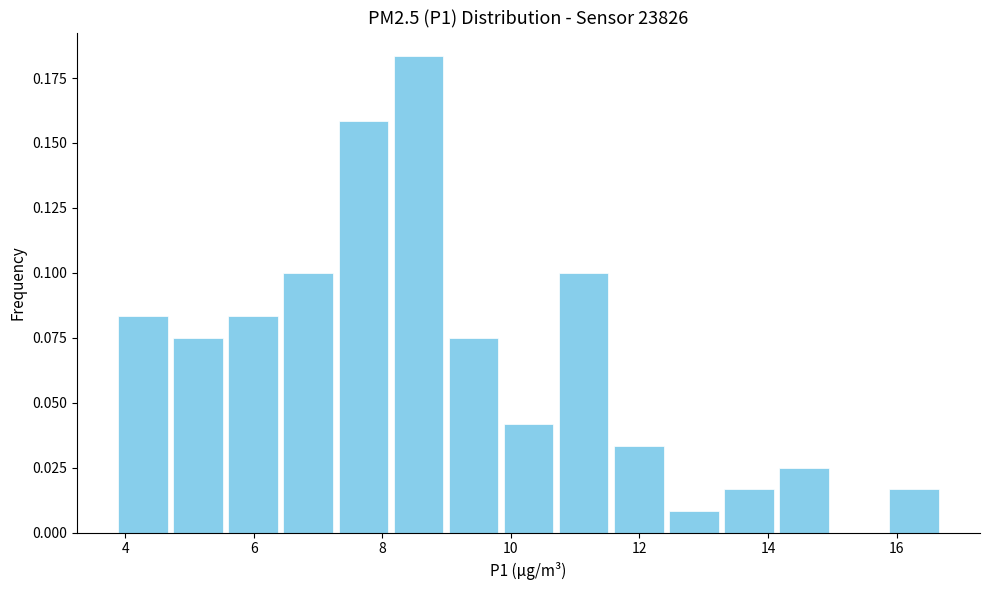

Reading left to right, transcribe this chart: for each bar, give the range it covers on the x-axis and its height. Neither the bar edges nor the heights are printed on the chart, so give them approximately, as read against the axes.

3.8 to 4.8: 0.085
4.8 to 5.6: 0.075
5.6 to 6.4: 0.085
6.4 to 7.2: 0.100
7.2 to 8.2: 0.160
8.2 to 9.0: 0.185
9.0 to 9.8: 0.075
9.8 to 10.8: 0.040
10.8 to 11.6: 0.100
11.6 to 12.4: 0.035
12.4 to 13.2: 0.010
13.2 to 14.2: 0.015
14.2 to 15.0: 0.025
15.0 to 15.8: 0
15.8 to 16.8: 0.015